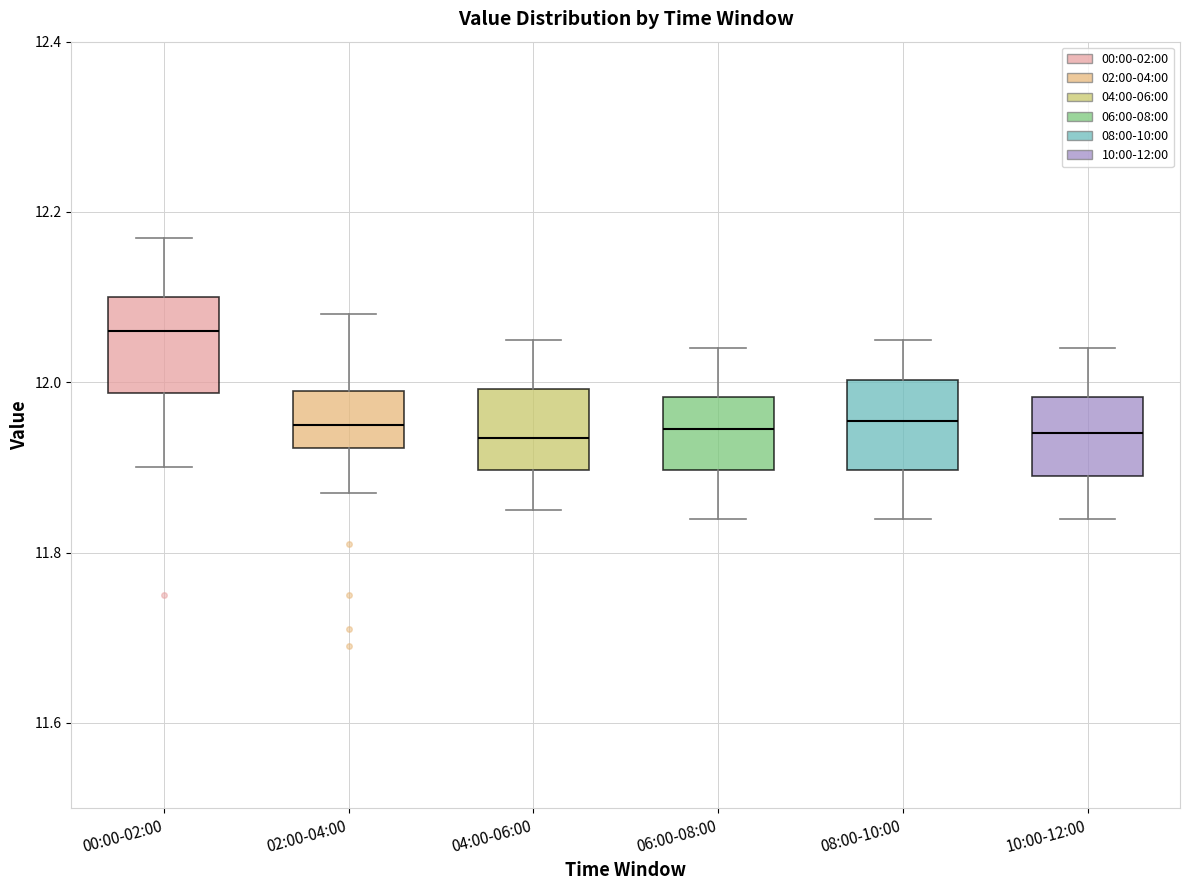

Reading left to right, transcribe this box plot: for each box, give where its median line is, the range the box spans, and where its two whiskers end, as read against the y-axis. The values are not printed on the chart, so give them approximately, as read against the axis.

00:00-02:00: median 12.06, box 11.98 to 12.10, whiskers 11.90 to 12.18
02:00-04:00: median 11.96, box 11.92 to 12.00, whiskers 11.88 to 12.08
04:00-06:00: median 11.94, box 11.90 to 12.00, whiskers 11.86 to 12.06
06:00-08:00: median 11.94, box 11.90 to 11.98, whiskers 11.84 to 12.04
08:00-10:00: median 11.96, box 11.90 to 12.00, whiskers 11.84 to 12.06
10:00-12:00: median 11.94, box 11.90 to 11.98, whiskers 11.84 to 12.04